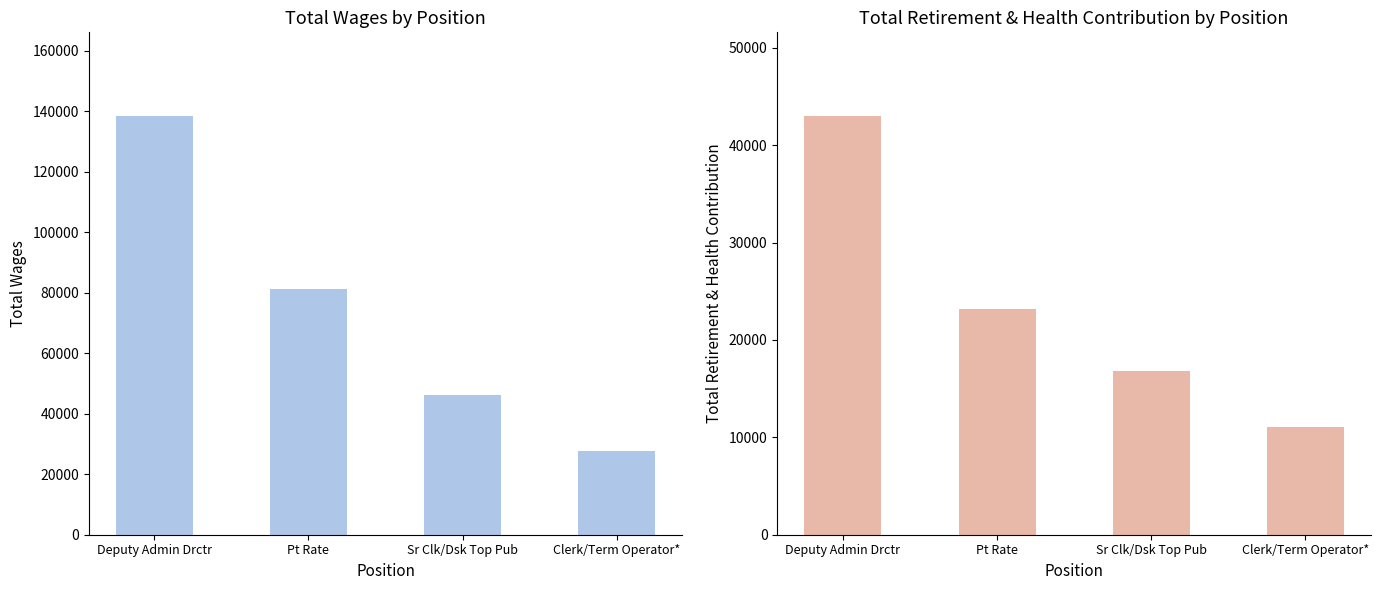

Which series has the widest spread of values?

Total Wages